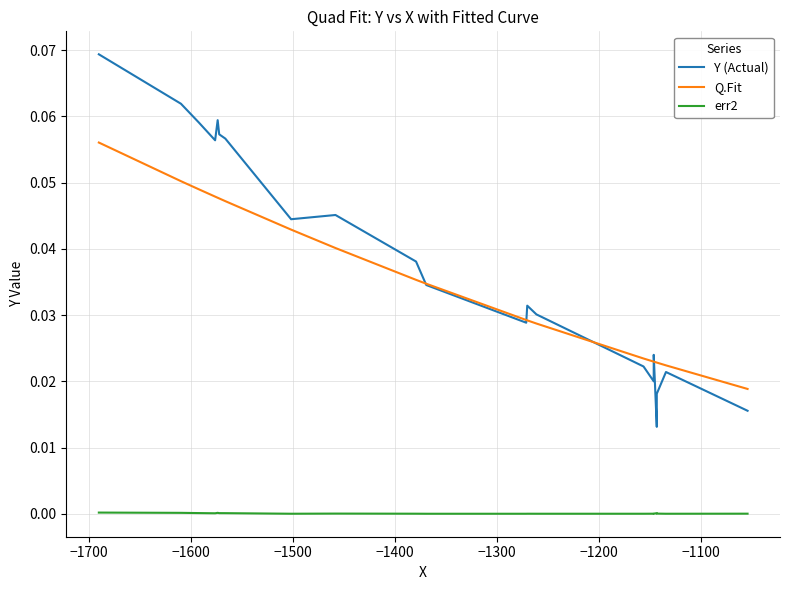

True or false: Q.Fit has more than 1 interior local peaks.

False